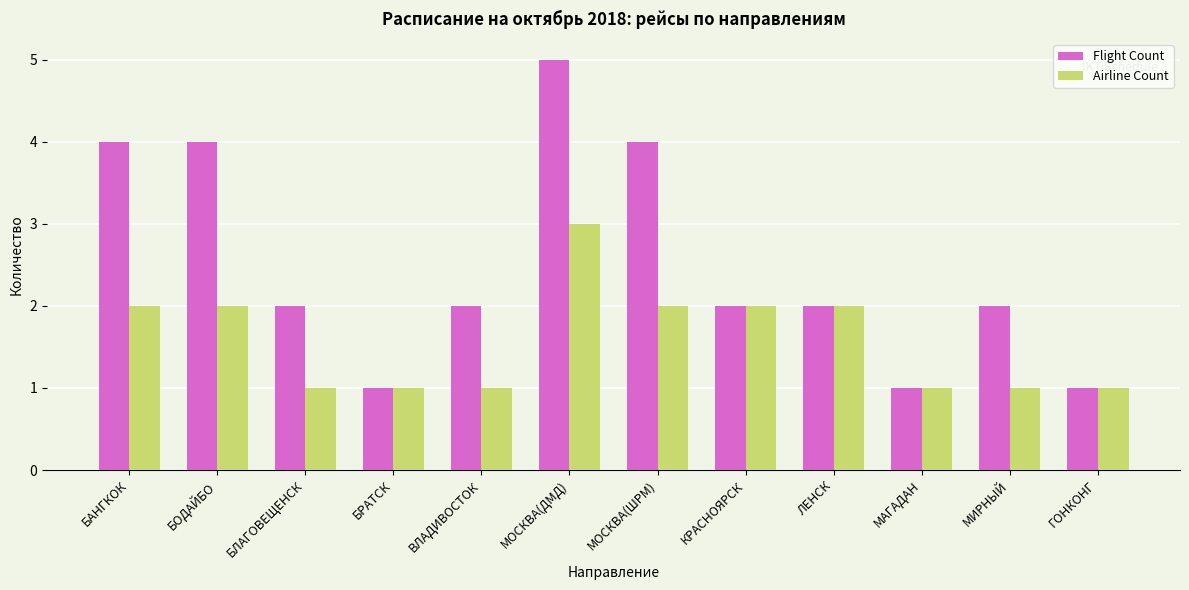

Reading left to right, list all the values displayed in this chart.

Flight Count: БАНГКОК=4	БОДАЙБО=4	БЛАГОВЕЩЕНСК=2	БРАТСК=1	ВЛАДИВОСТОК=2	МОСКВА(ДМД)=5	МОСКВА(ШРМ)=4	КРАСНОЯРСК=2	ЛЕНСК=2	МАГАДАН=1	МИРНЫЙ=2	ГОНКОНГ=1
Airline Count: БАНГКОК=2	БОДАЙБО=2	БЛАГОВЕЩЕНСК=1	БРАТСК=1	ВЛАДИВОСТОК=1	МОСКВА(ДМД)=3	МОСКВА(ШРМ)=2	КРАСНОЯРСК=2	ЛЕНСК=2	МАГАДАН=1	МИРНЫЙ=1	ГОНКОНГ=1